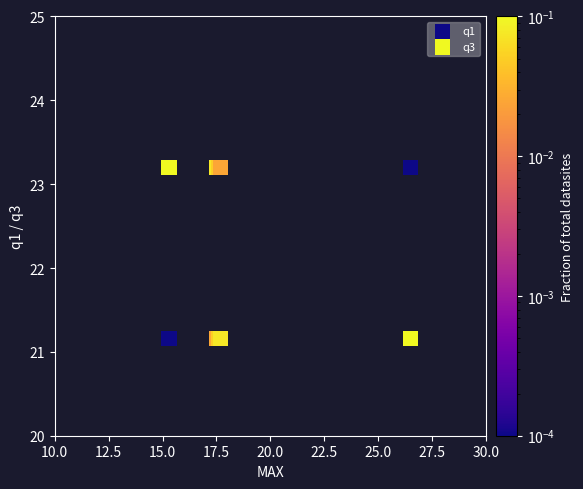

Which series contains the highest Y value?

q3